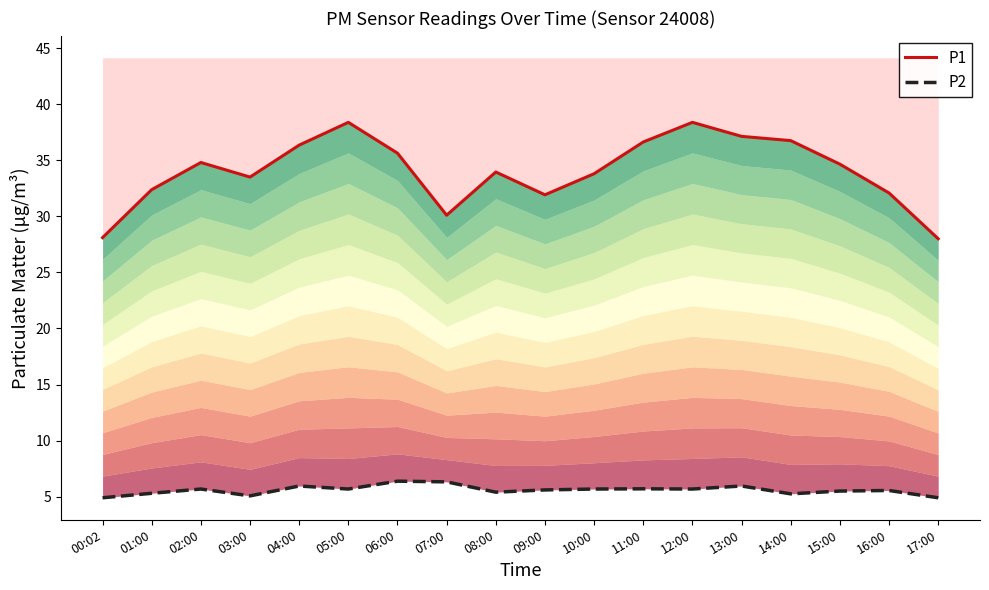

What are all the series names shown in the legend?

P1, P2